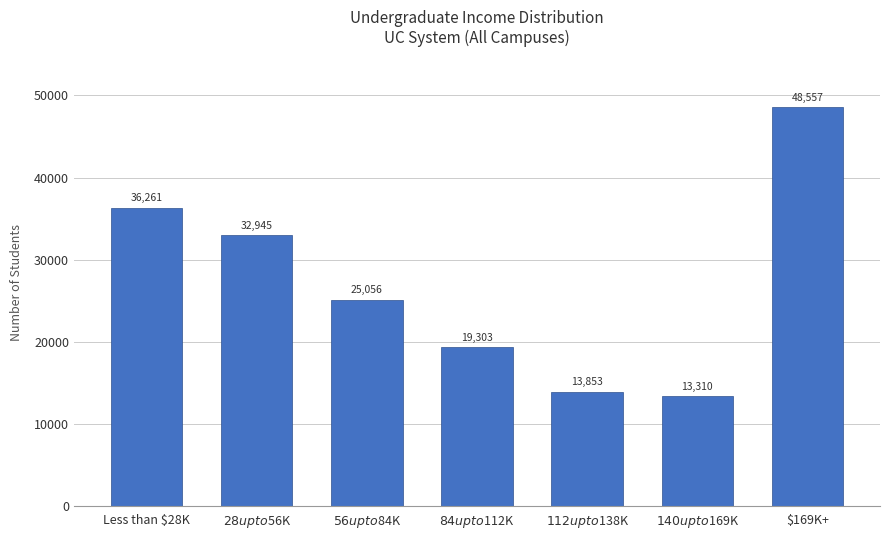

At which category does the chart reach its peak across all series?

$169K+